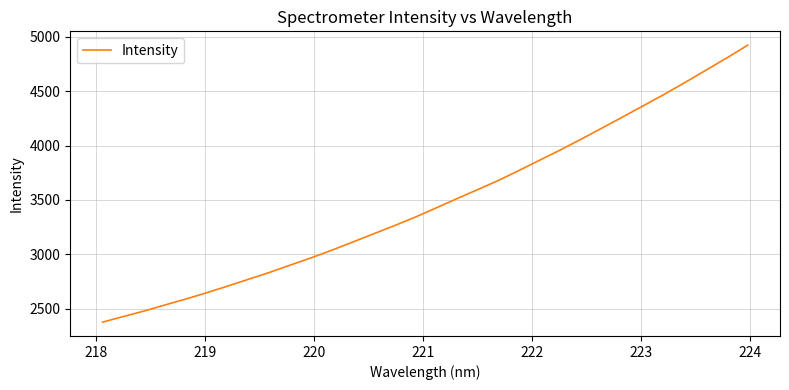

What is the difference between the maximum and minimum values?

2546.5